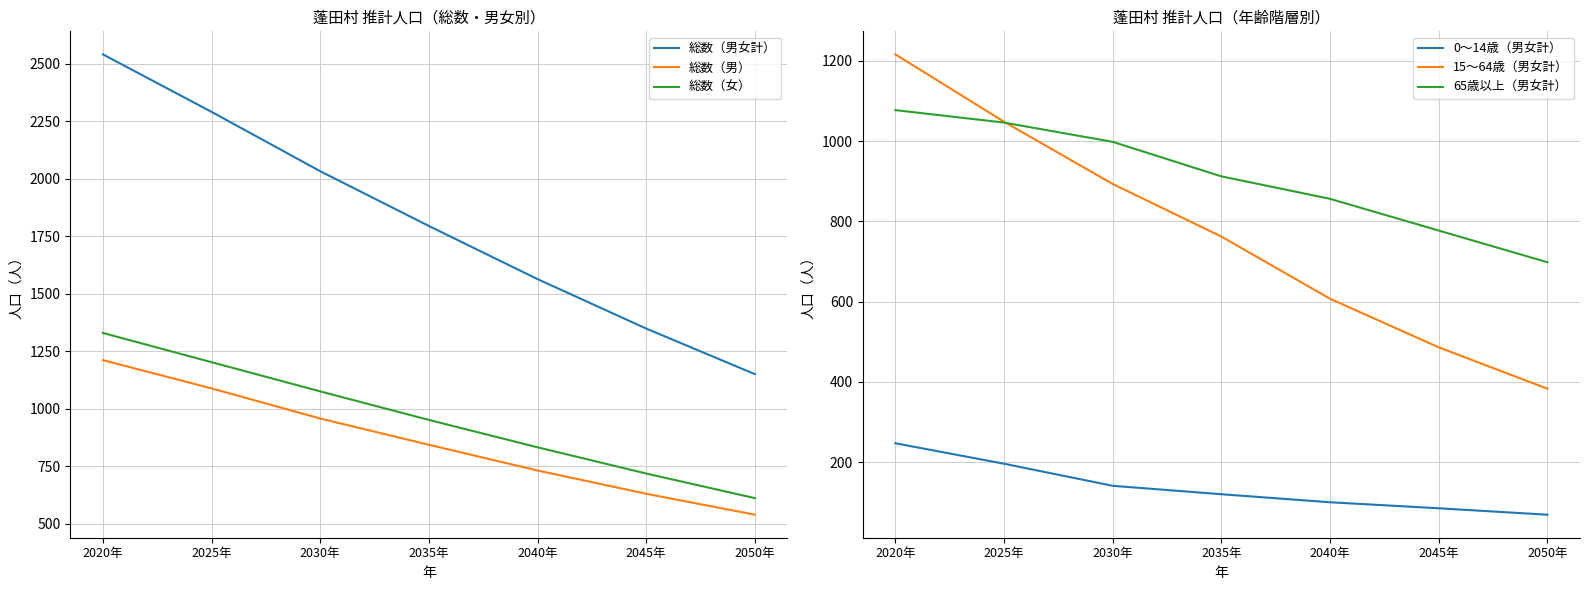

True or false: 65歳以上（男女計） and 総数（男女計） cross at least once.

False